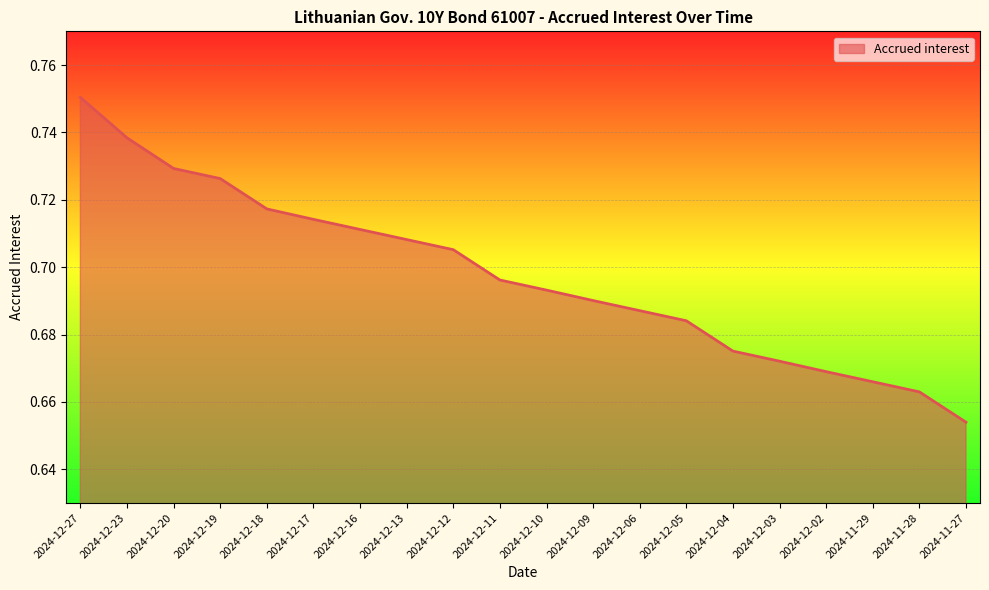

Which category has the highest value across all series?

2024-12-27